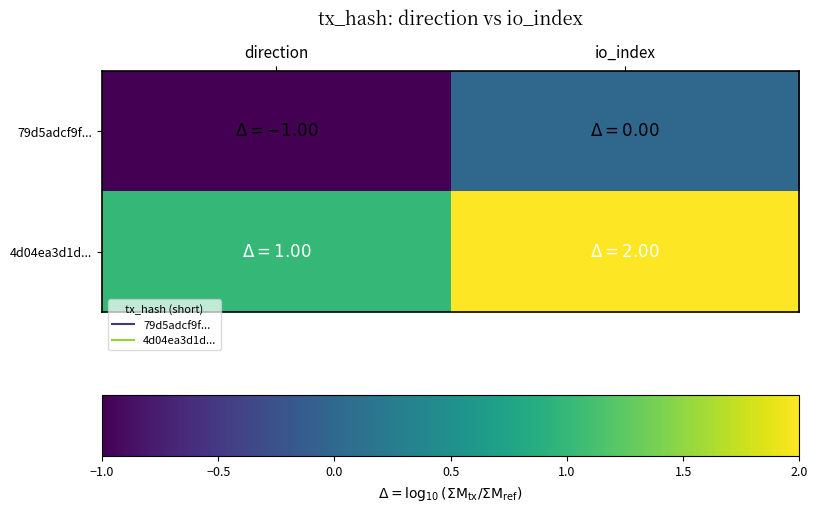

Which series has the largest total across all categories?

4d04ea3d1d...